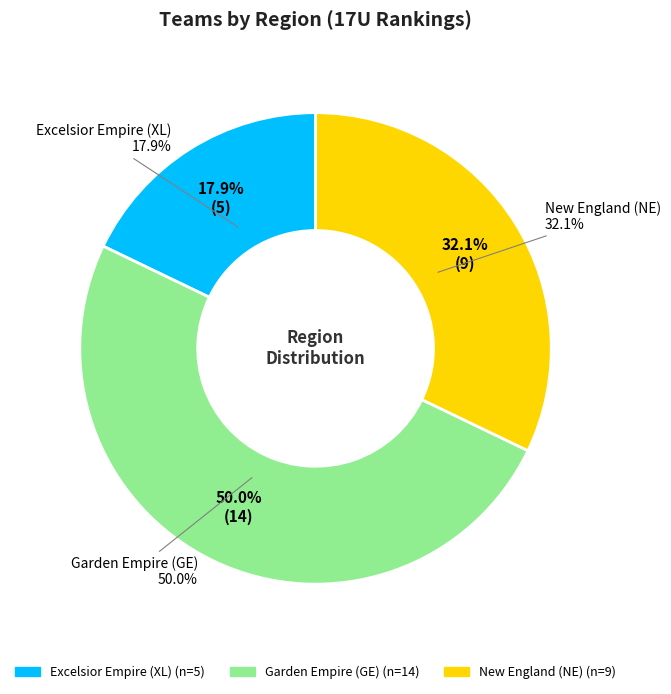

To the nearest percent, what is the average slice percentage?

33%